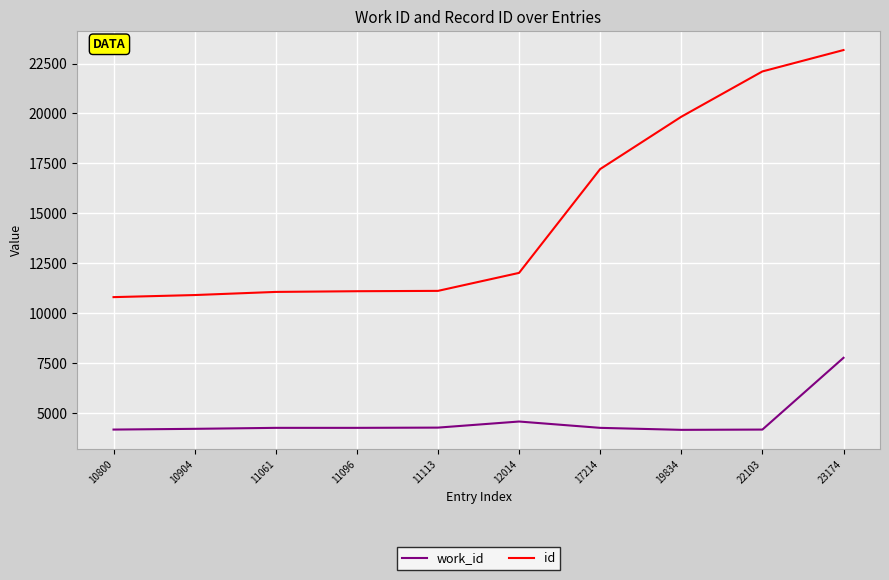

At which category is the sum across all series the highest?

23174